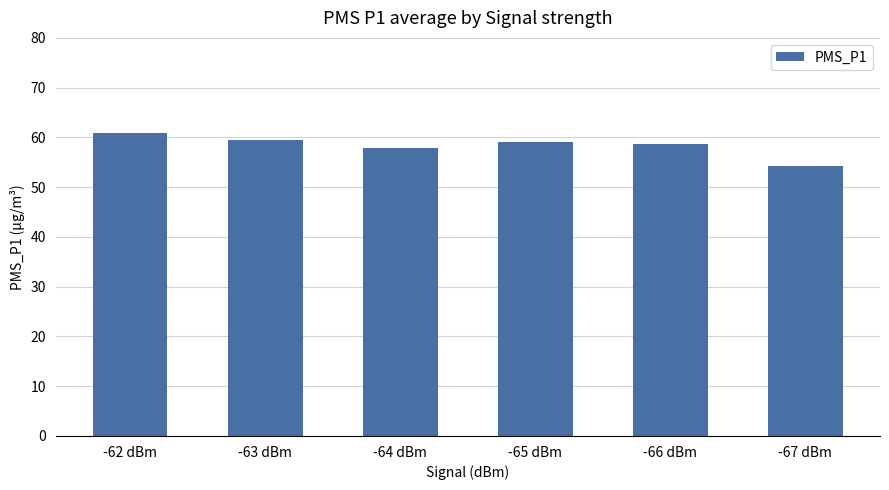

The chart shows a value of 60.9 at -62 dBm. True or false?

True